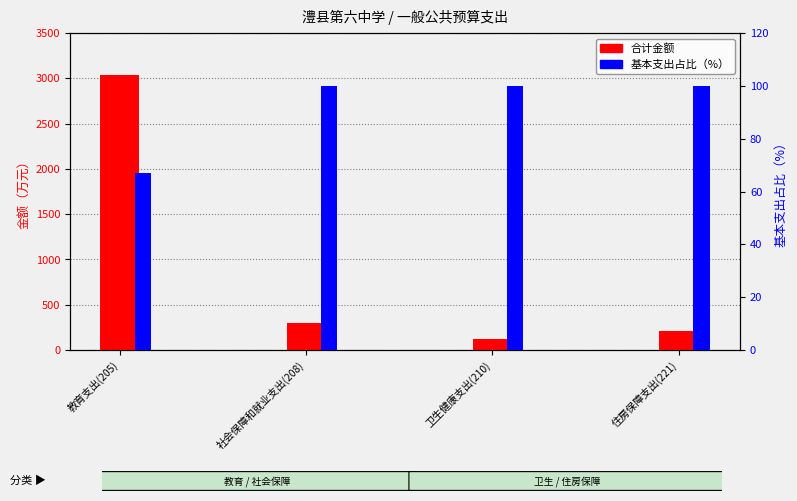

Reading left to right, list all the values displayed in this chart.

合计金额: 教育支出(205)=3039.0	社会保障和就业支出(208)=299.1	卫生健康支出(210)=125.0	住房保障支出(221)=205.5
基本支出占比: 教育支出(205)=66.9	社会保障和就业支出(208)=100.0	卫生健康支出(210)=100.0	住房保障支出(221)=100.0